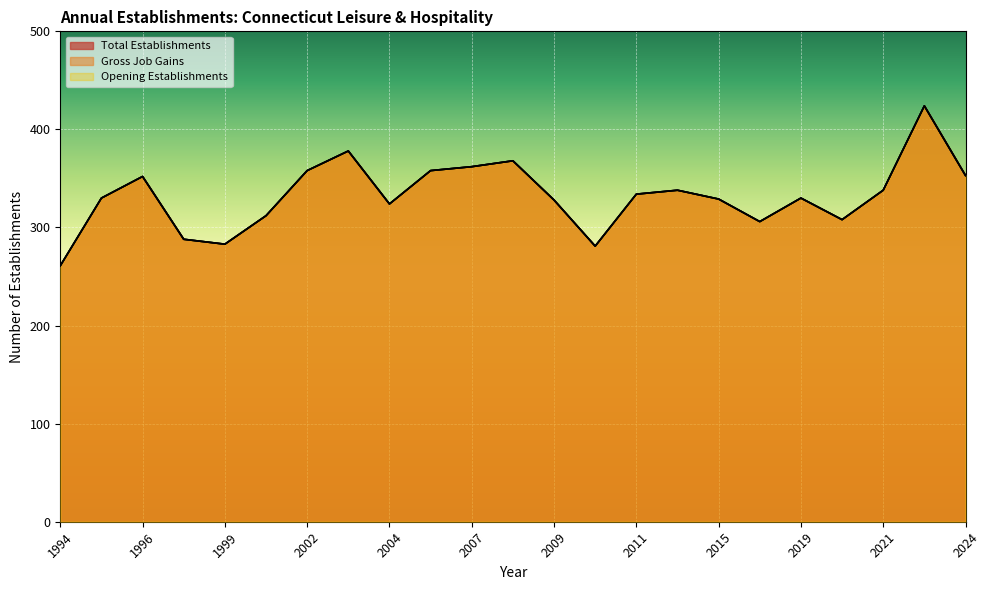

How many interior local peaks does the Gross Job Gains series have?

6